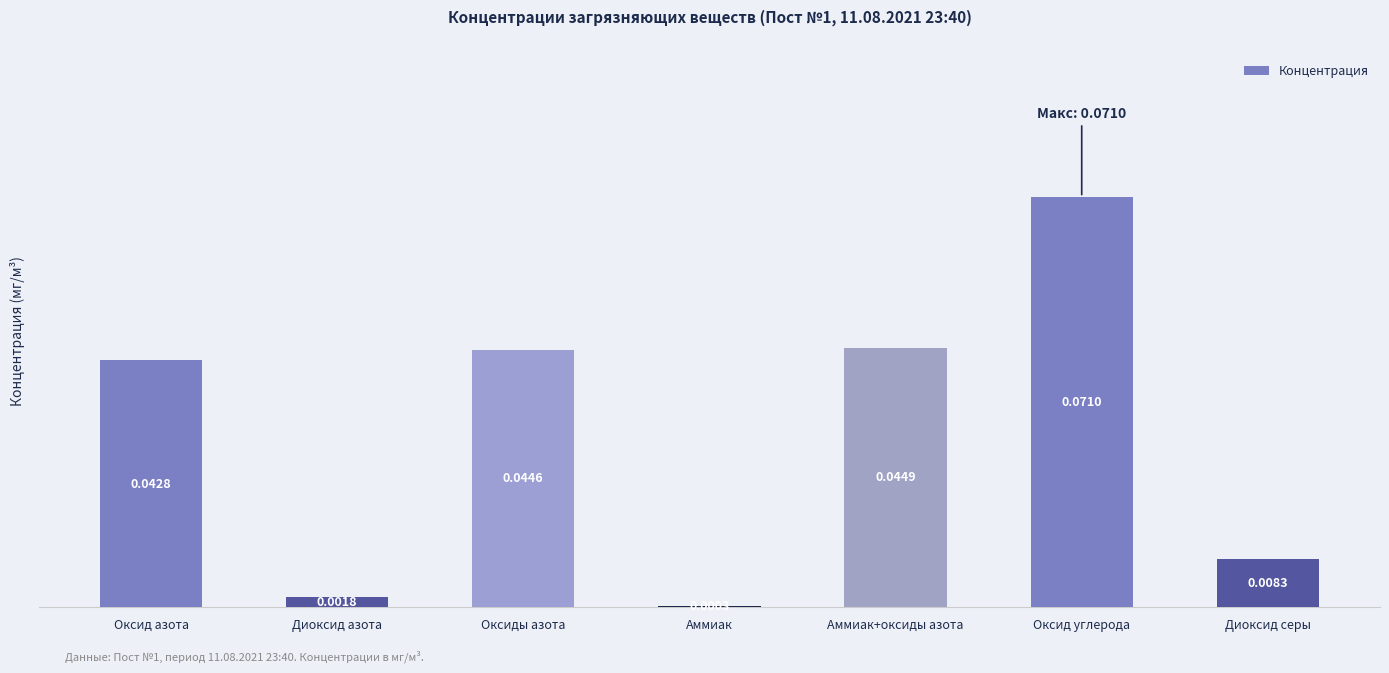

List the labels in order of value, largest first.

Оксид углерода, Аммиак+оксиды азота, Оксиды азота, Оксид азота, Диоксид серы, Диоксид азота, Аммиак